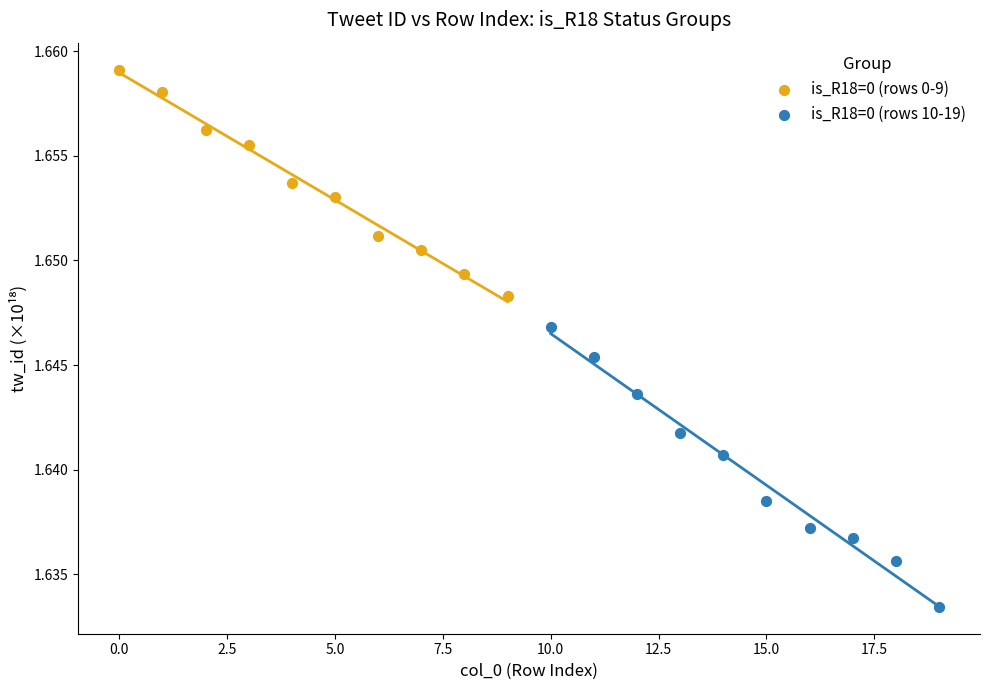

Which series contains the highest Y value?

is_R18=0 (rows 0-9)